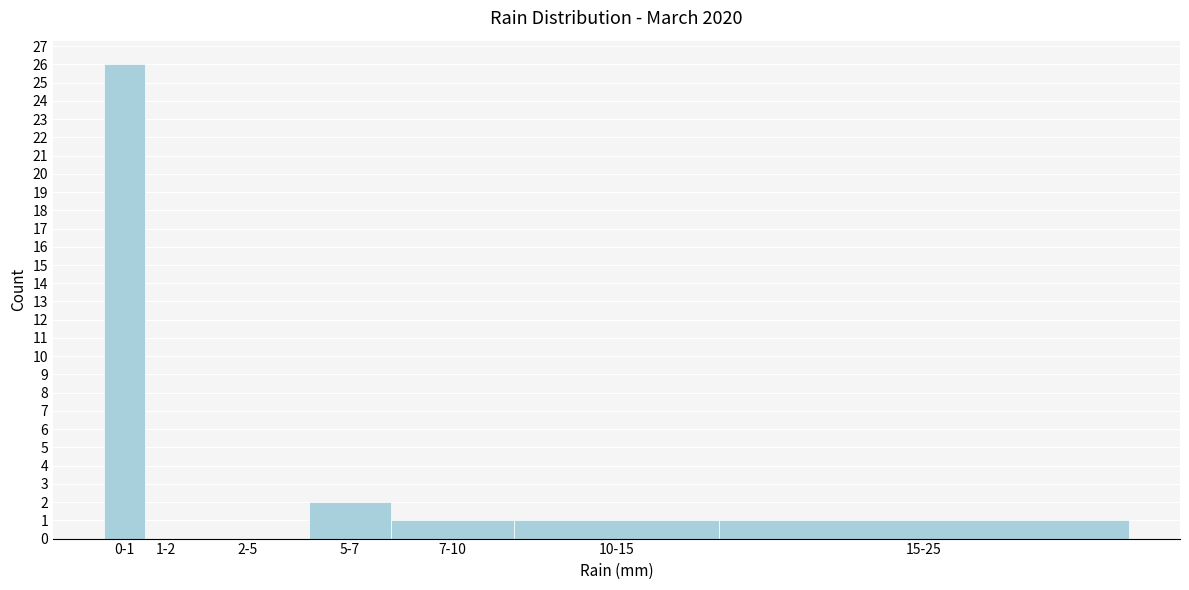

Reading right to left, list all the values displayed in this chart.

15-25=1	10-15=1	7-10=1	5-7=2	2-5=0	1-2=0	0-1=26